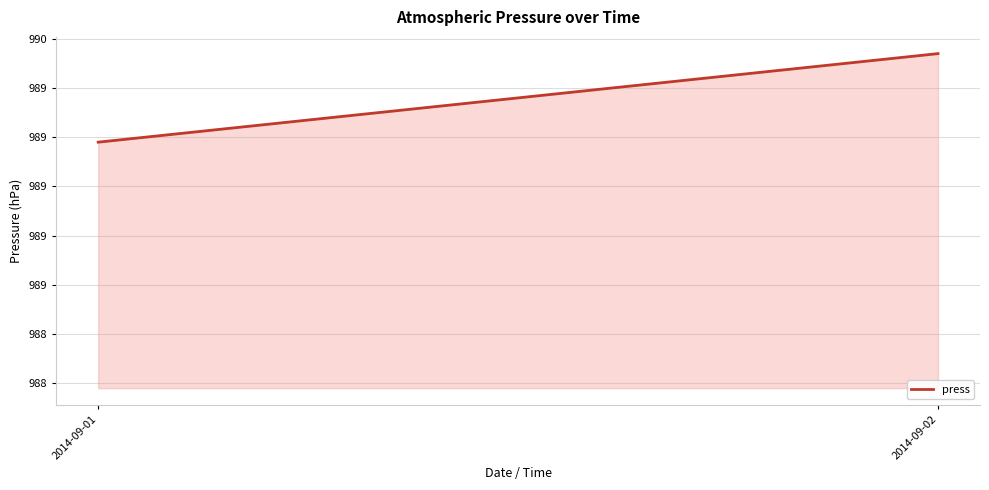

What is the sum of all values?

1979.5